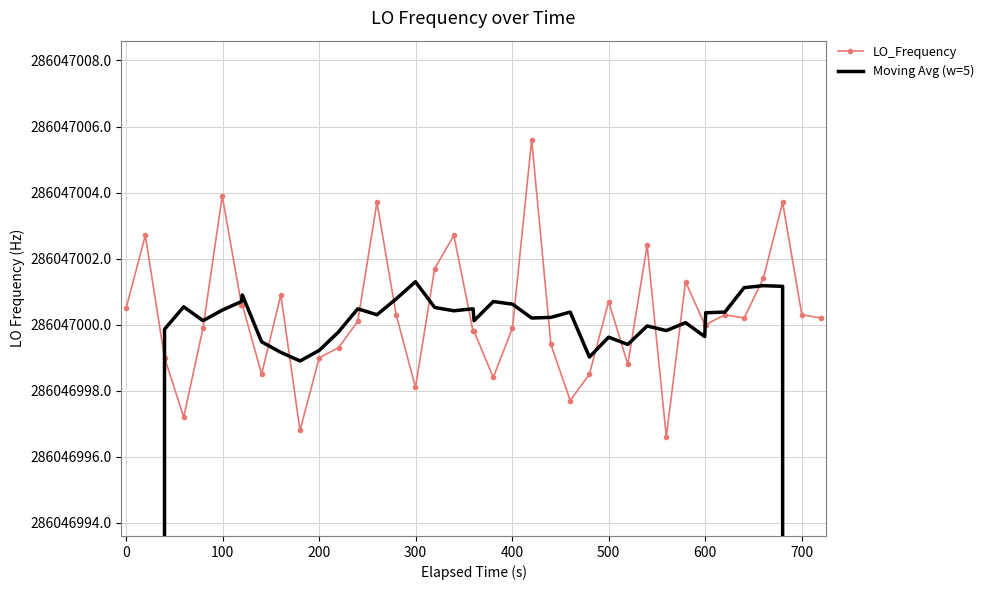

What is the difference between the second highest and second lowest values in the Moving Avg (w=5) series?

114418800.3